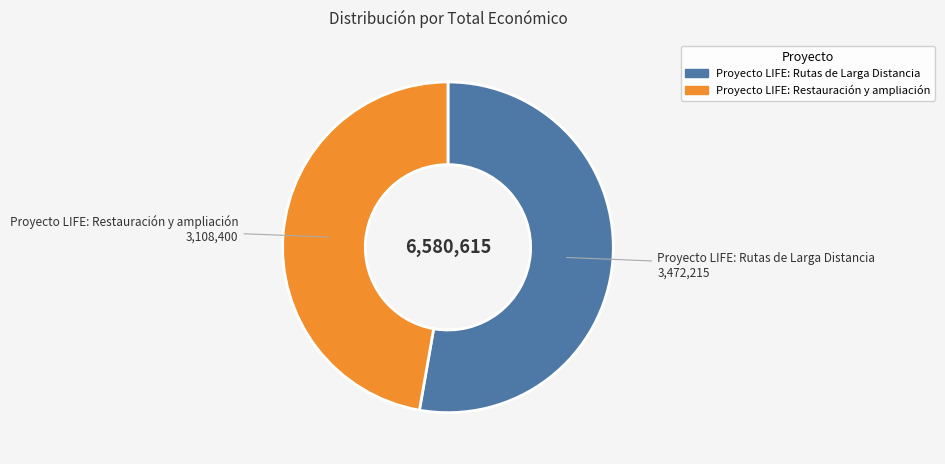

Rank the categories by value from highest to lowest.

Proyecto LIFE: Rutas de Larga Distancia, Proyecto LIFE: Restauración y ampliación